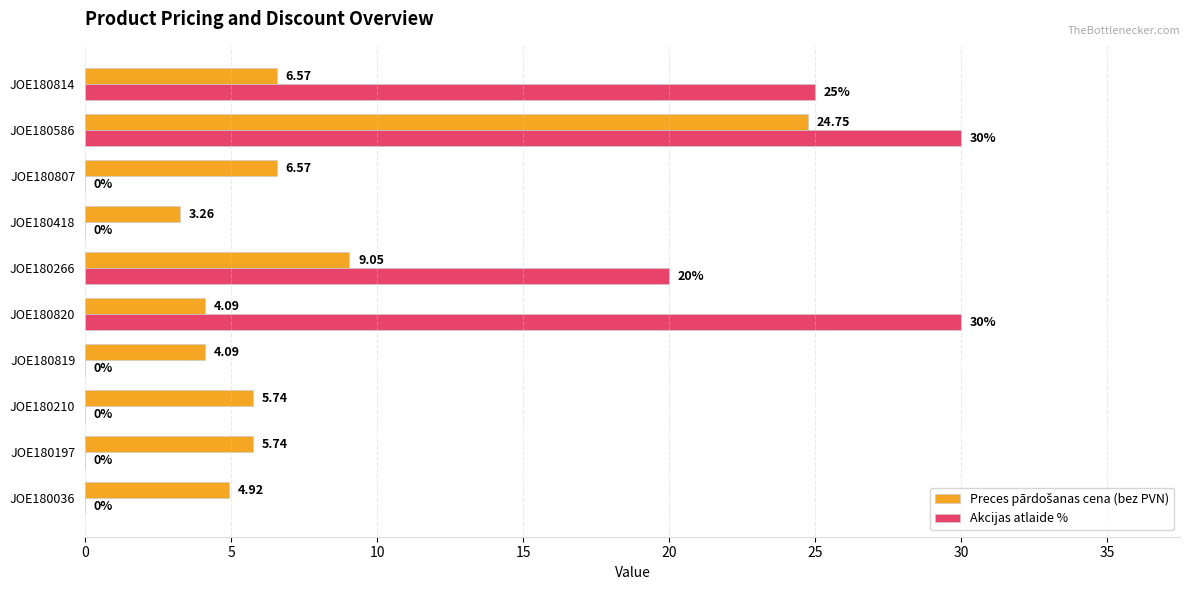

Between JOE180807 and JOE180814, which series saw the biggest shift?

Akcijas atlaide %